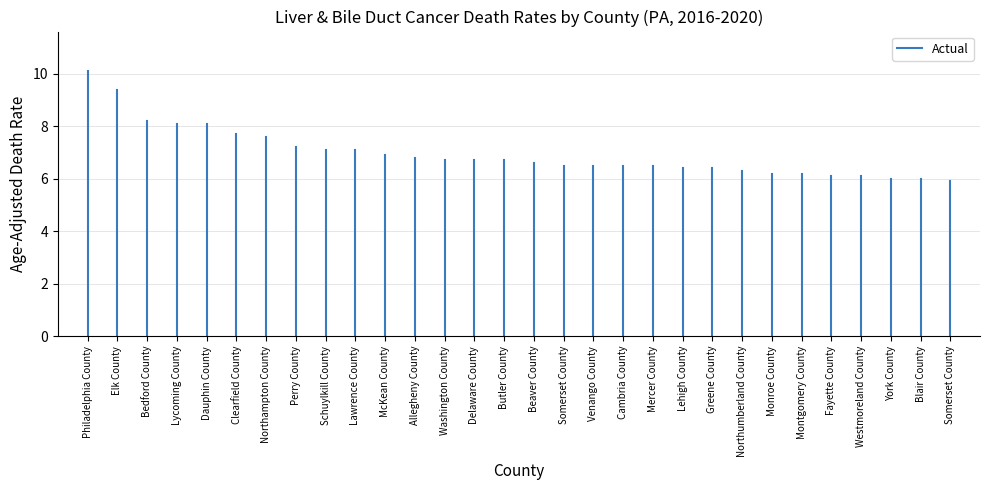

Does the chart display data point markers on the line(s)?

No